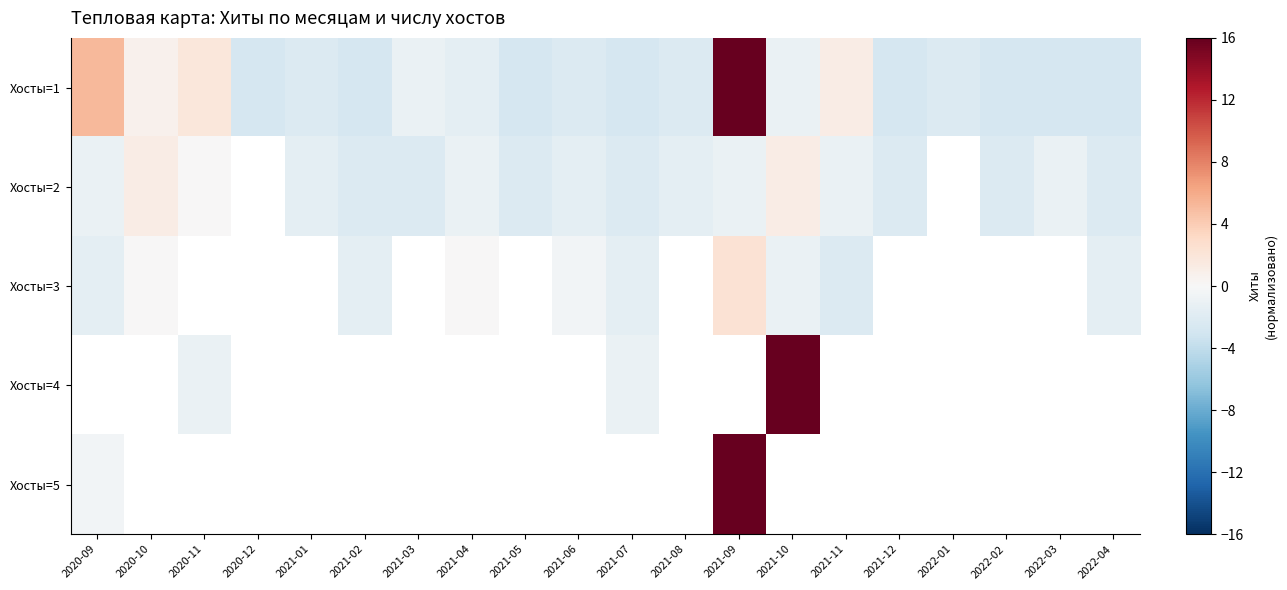

True or false: Хосты=1 has a value of -0.9 at 2021-12.

False